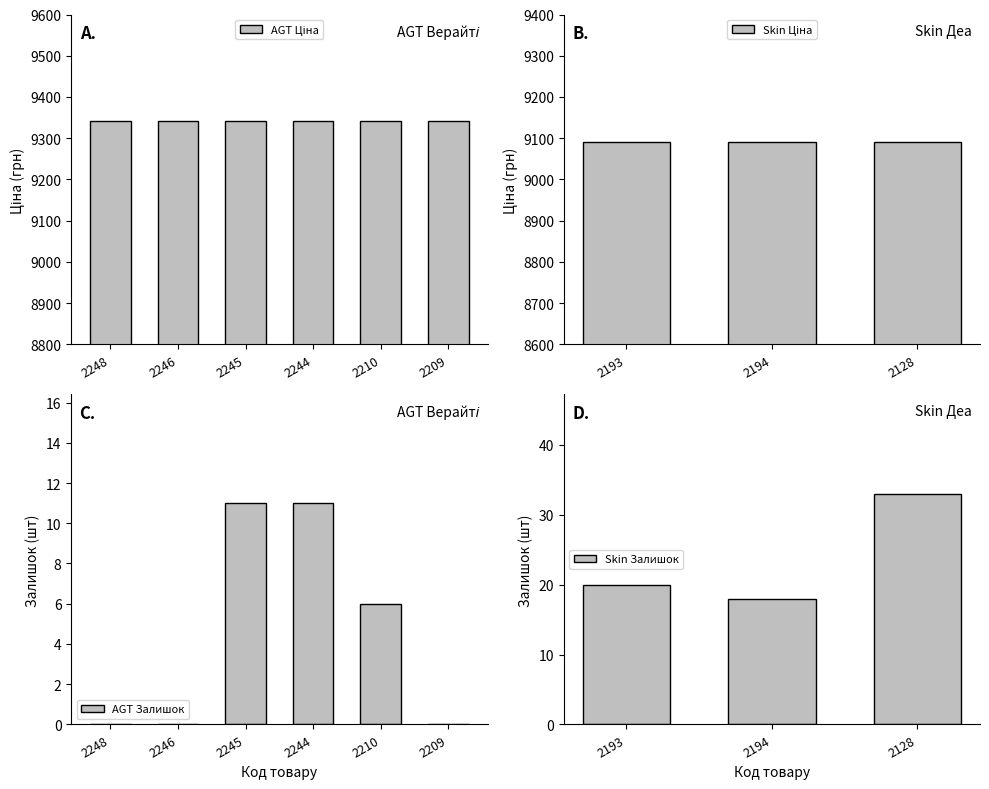

What is the sum of all AGT Залишок values?

28